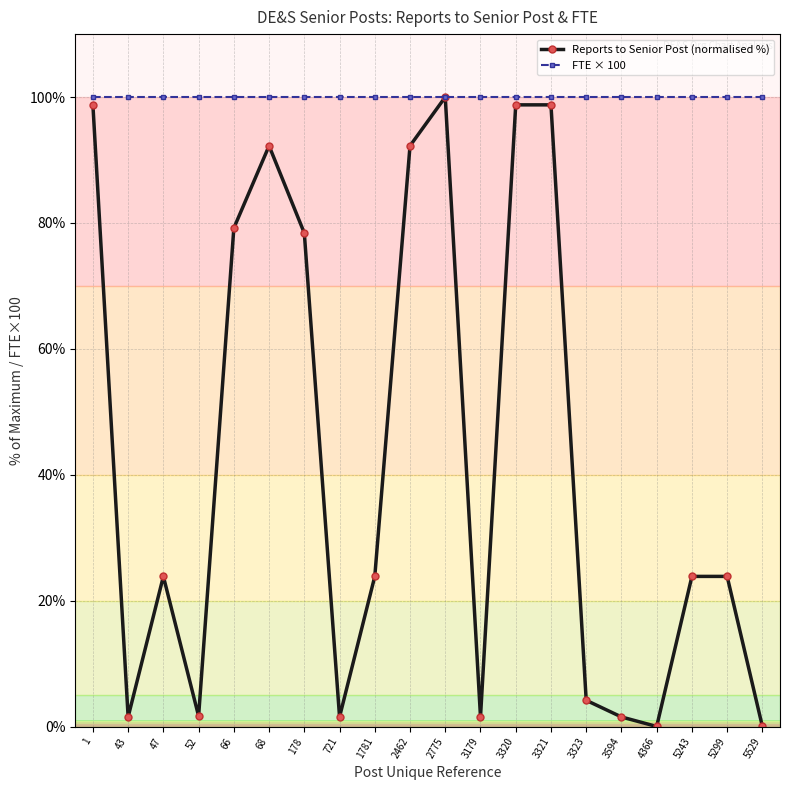

Does the chart display data point markers on the line(s)?

Yes